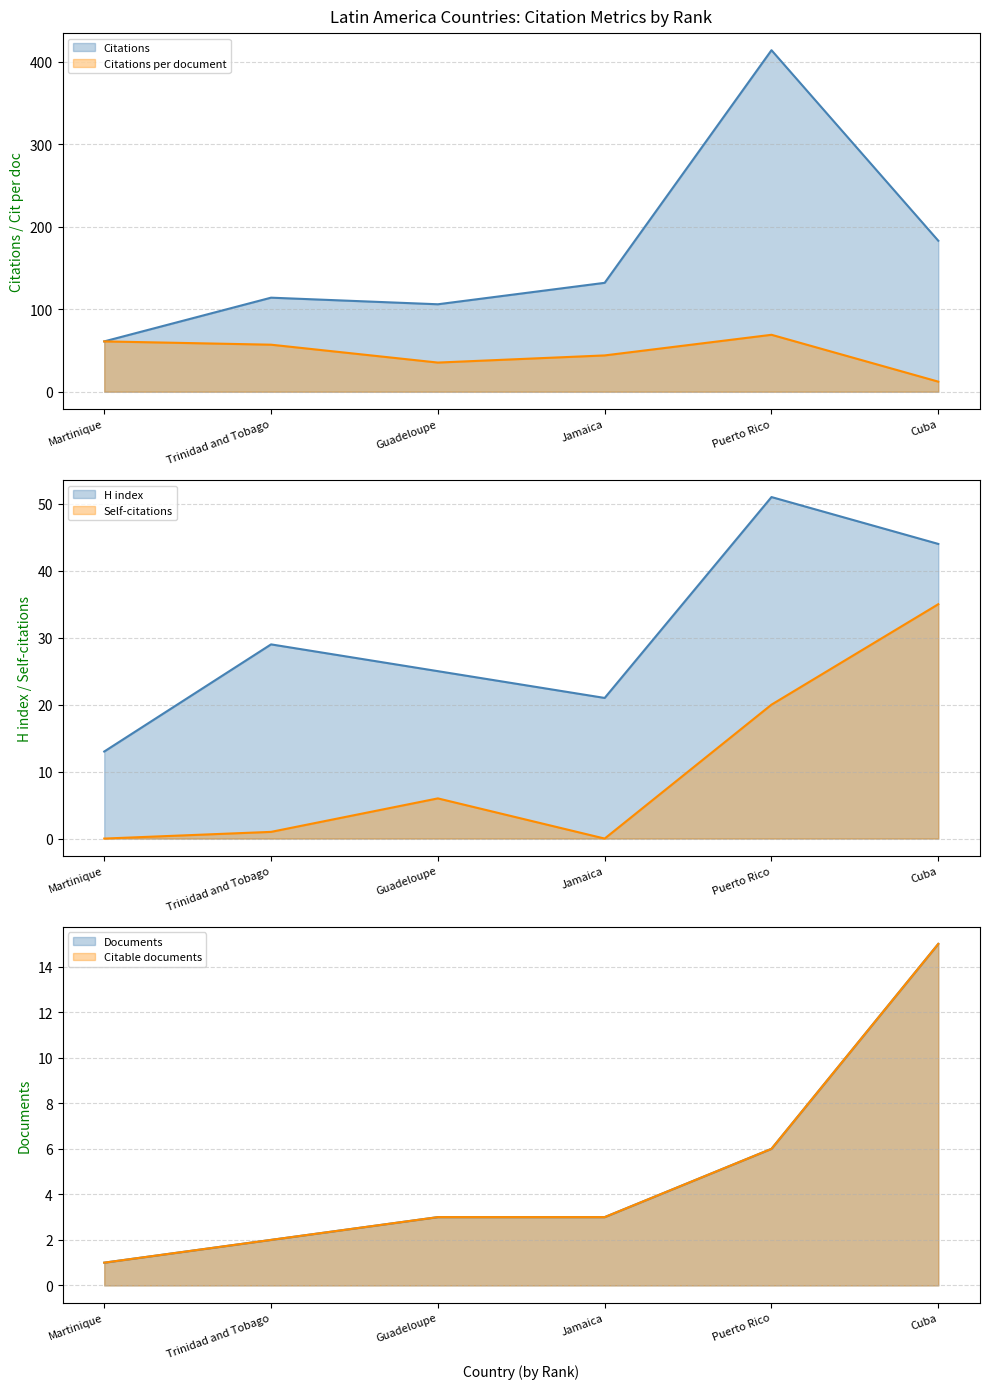

How many lines are shown in the chart?

6